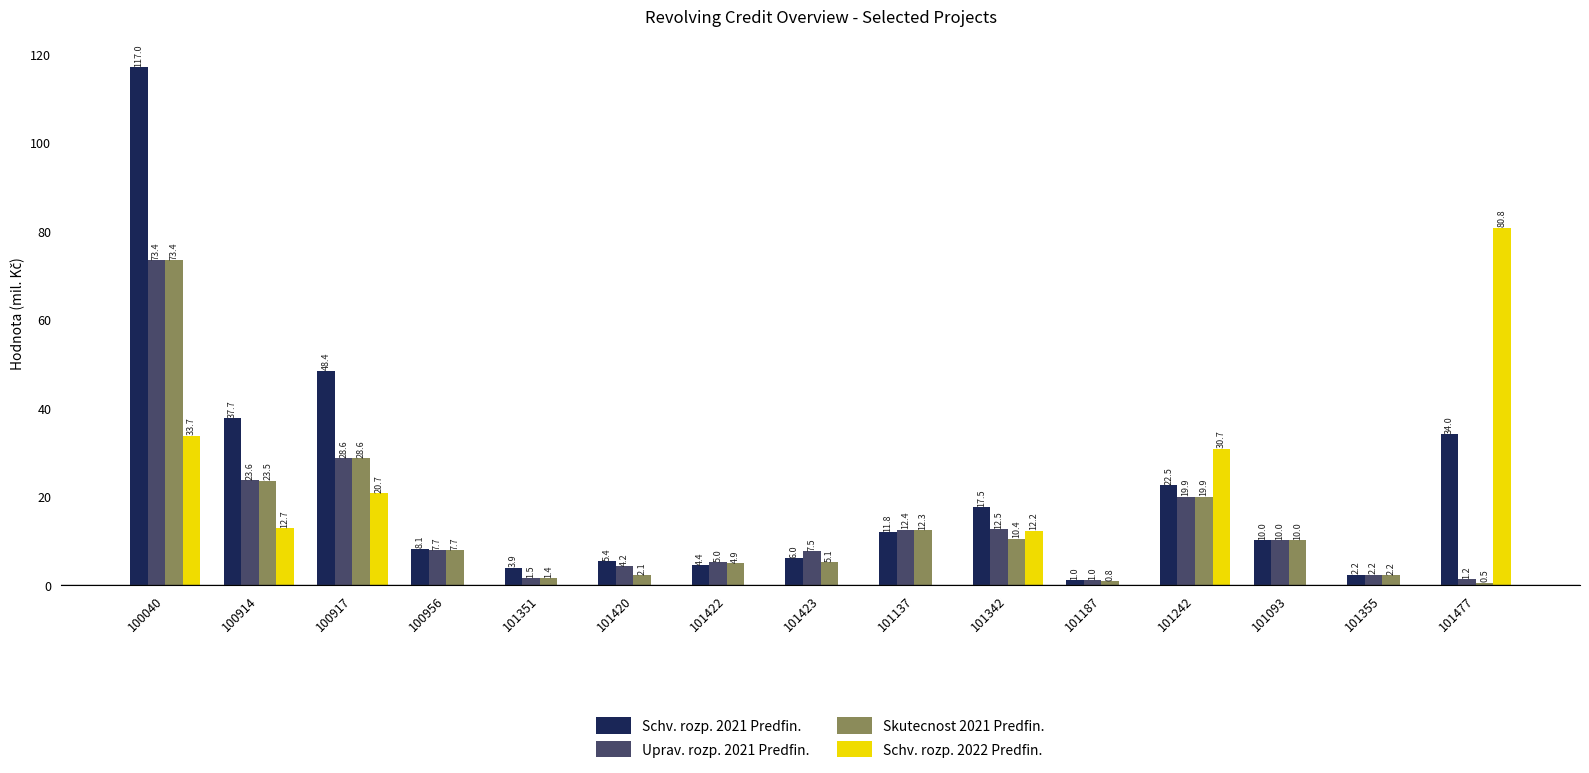

Is it true that Schv. rozp. 2021 Predfin. equals 37.7 at 100914?

True